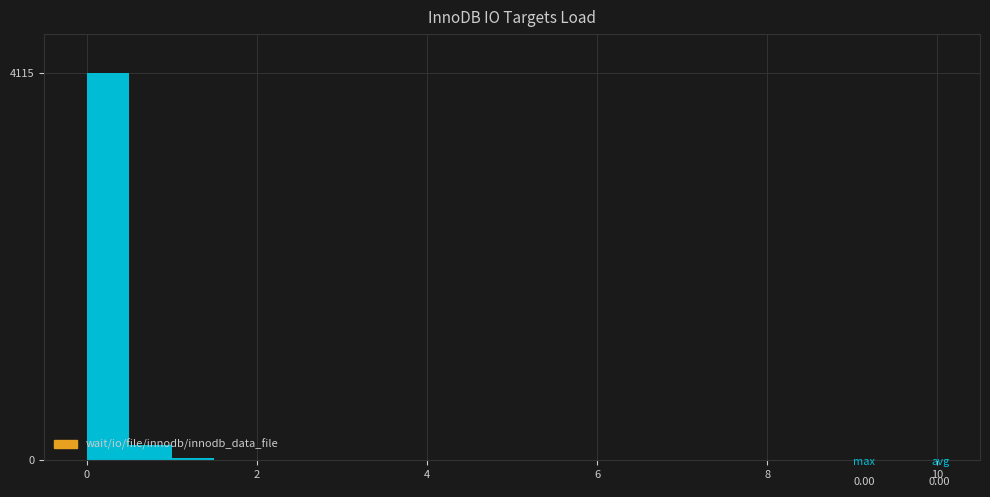

Read against the x-axis, roughly where is the centre of the tallest bar?

0.2